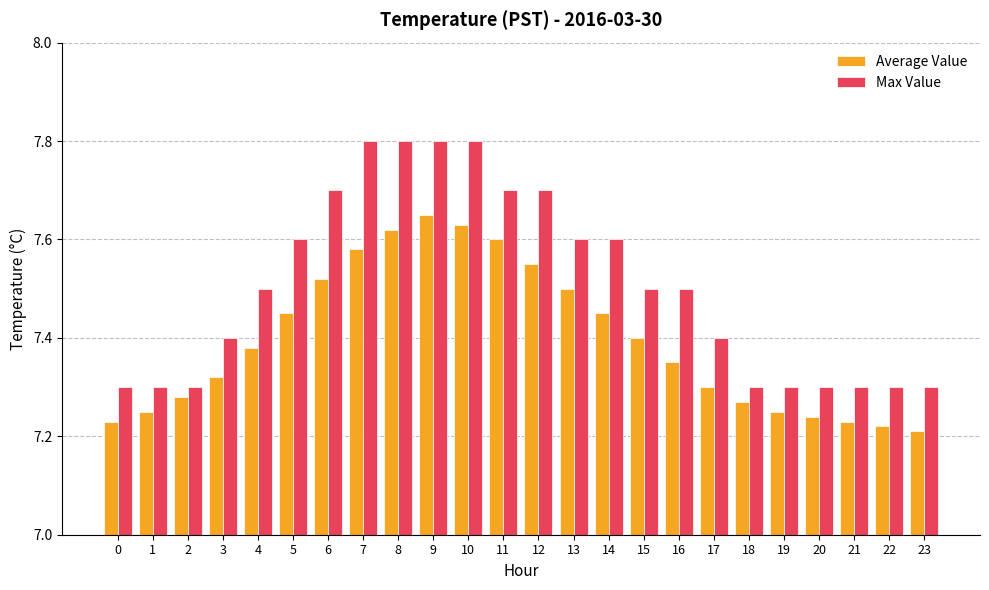

At how many categories does at least one series exceed 7?

24